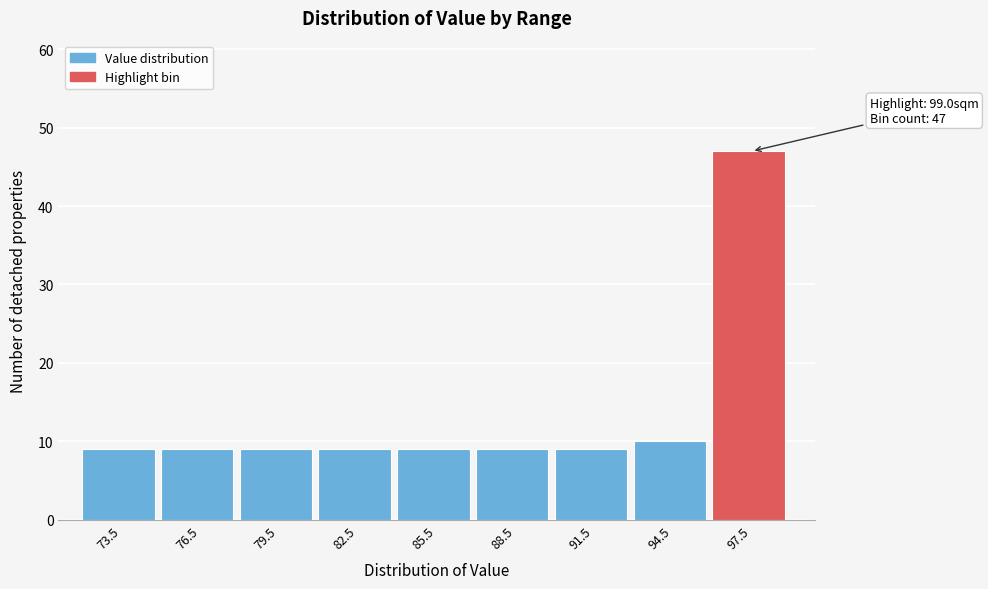

Reading left to right, transcribe all the data shown in this chart.

73.5=9	76.5=9	79.5=9	82.5=9	85.5=9	88.5=9	91.5=9	94.5=10	97.5=47